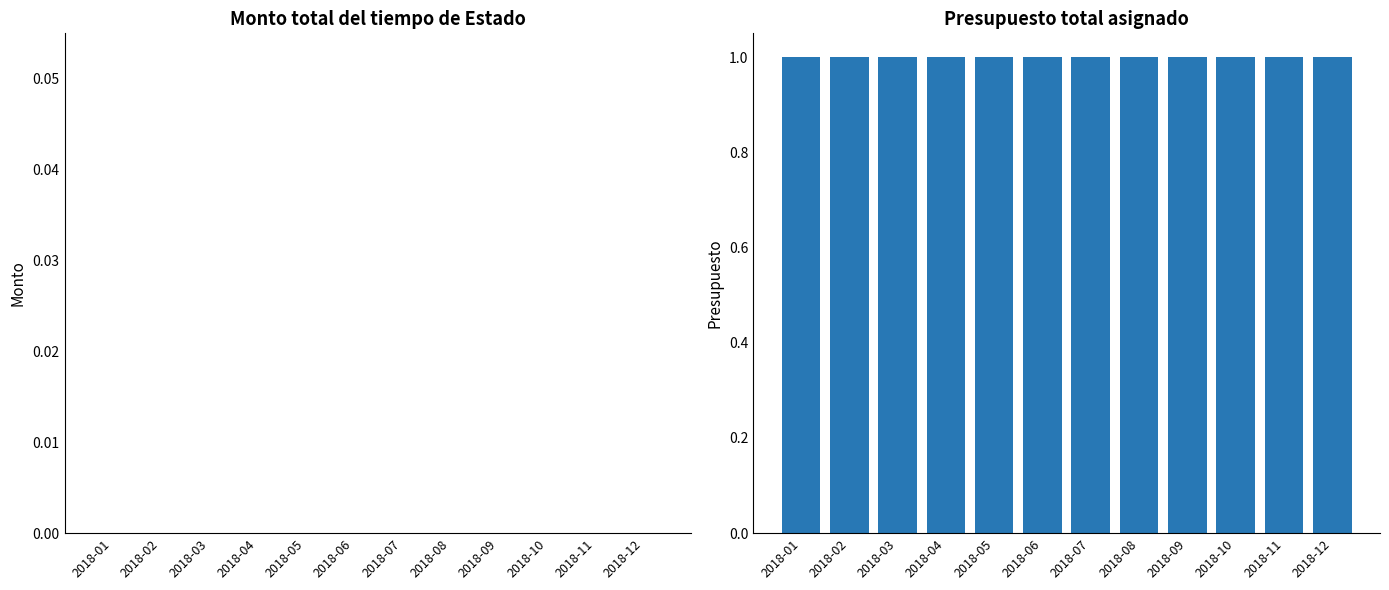

What are all the series names shown in the legend?

Monto total del tiempo de Estado o tiempo fiscal utilizado, Presupuesto total asignado y ejercido durante el periodo